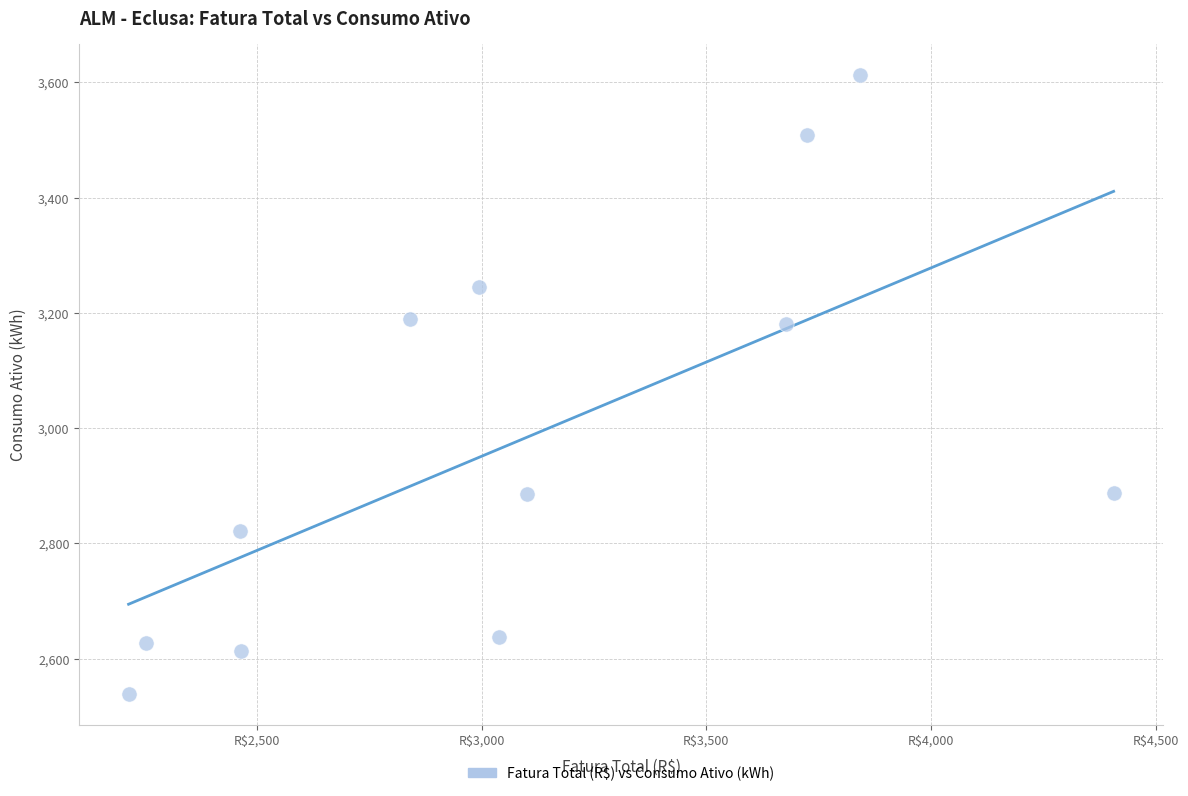

What is the range of Y values (max minus min)?

1074